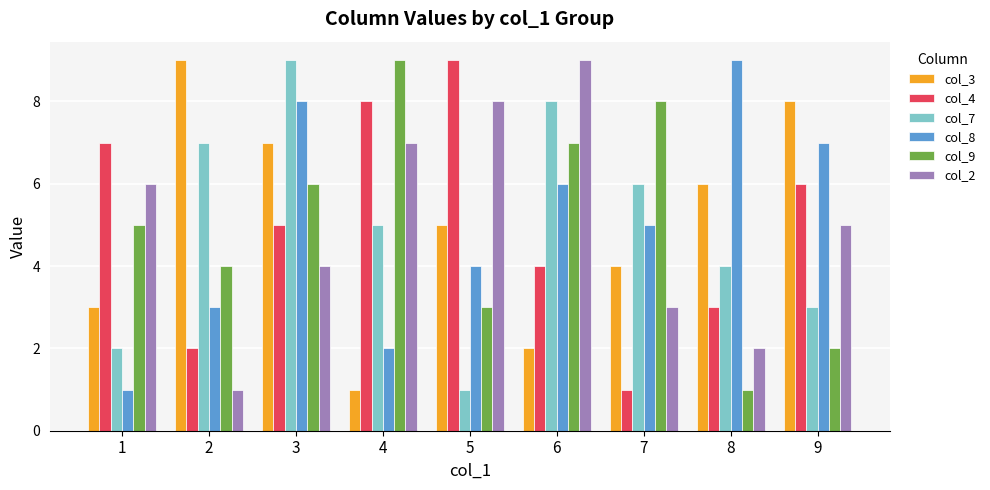

How many bars are there in each group?

6